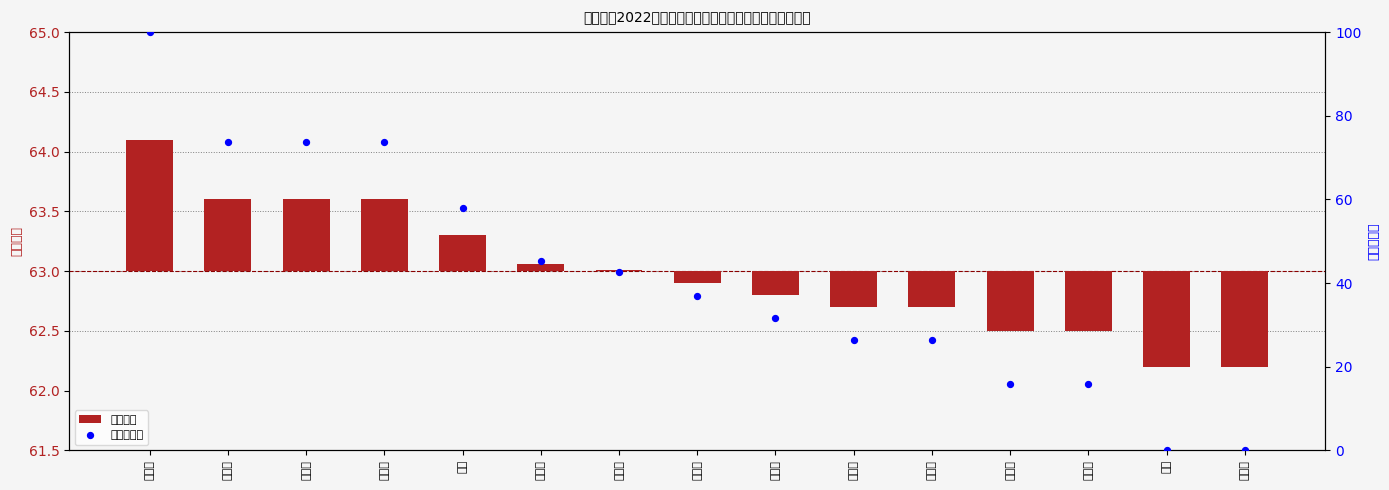

At which category is the sum across all series the highest?

翟笑笑